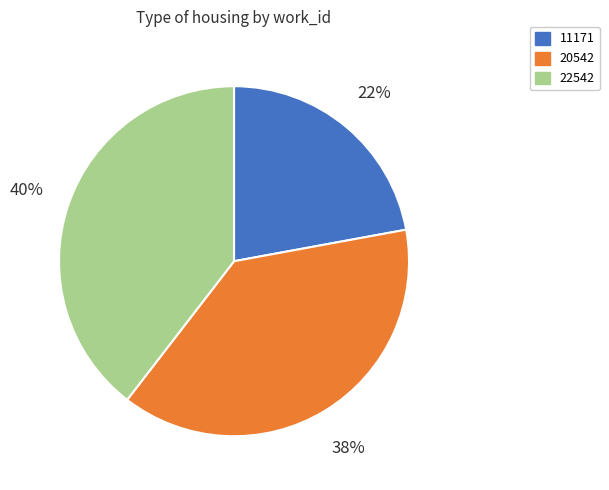

Is it true that 11171 is 16% of the pie?

False